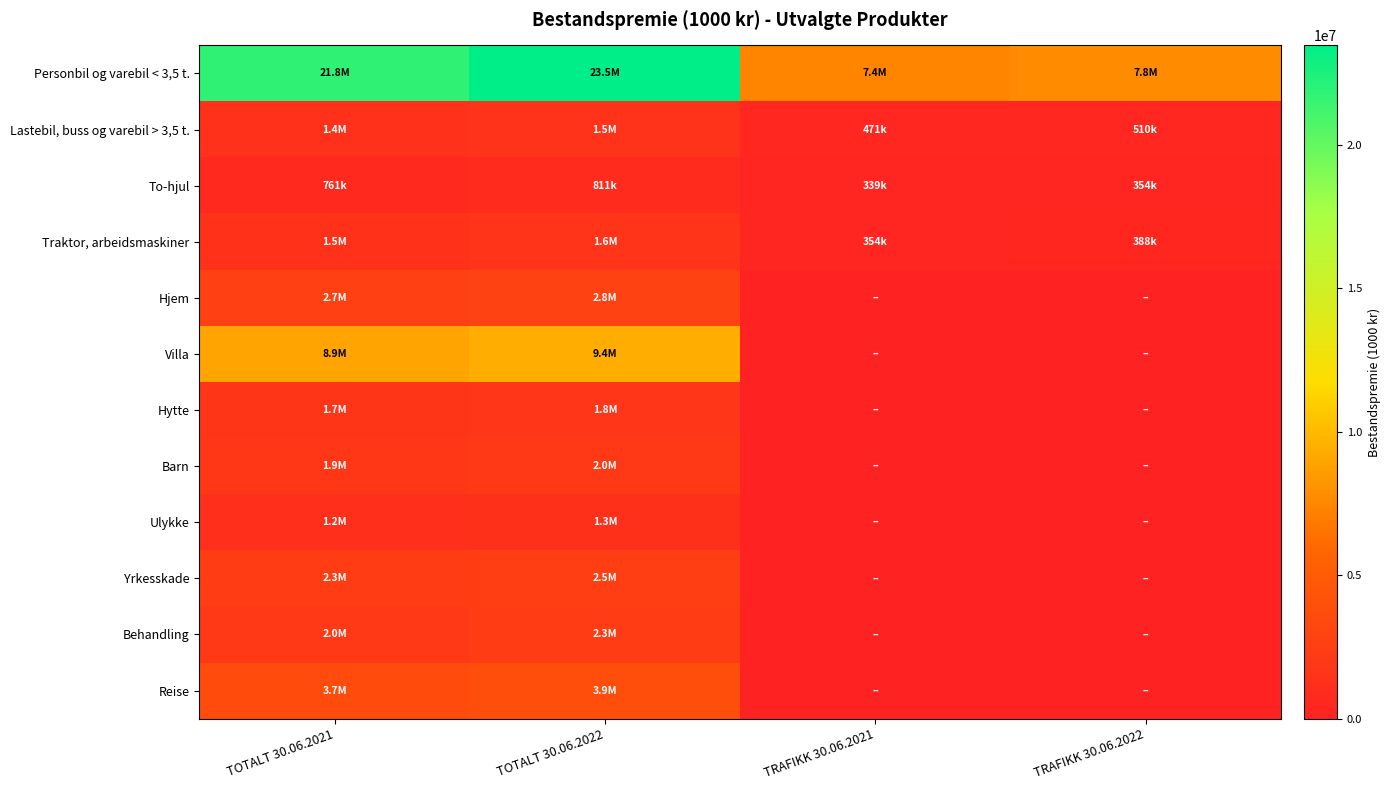

At which category does the chart reach its peak across all series?

TOTALT 30.06.2022